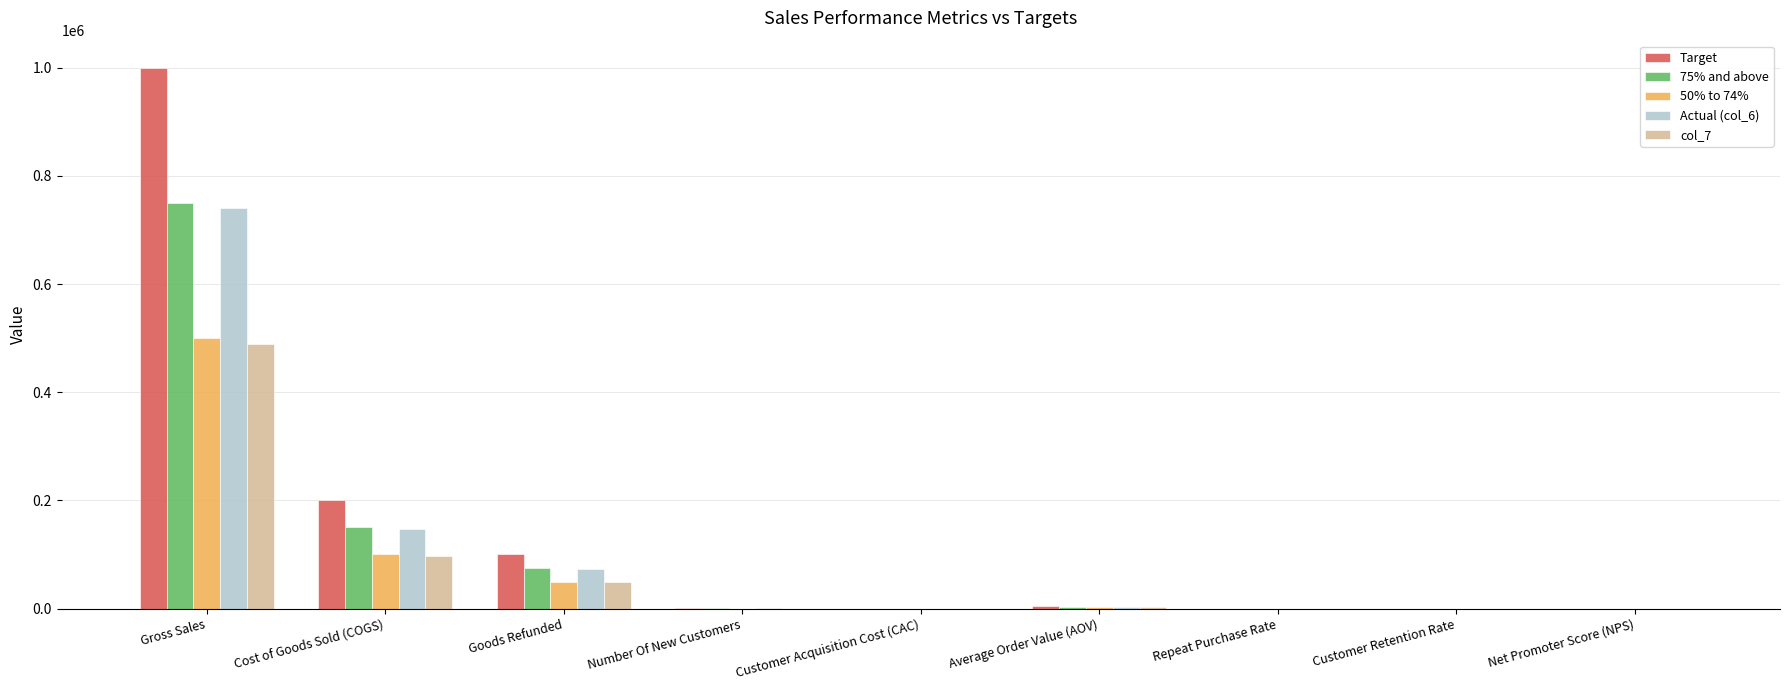

What is the greatest value displayed?

1000000.0